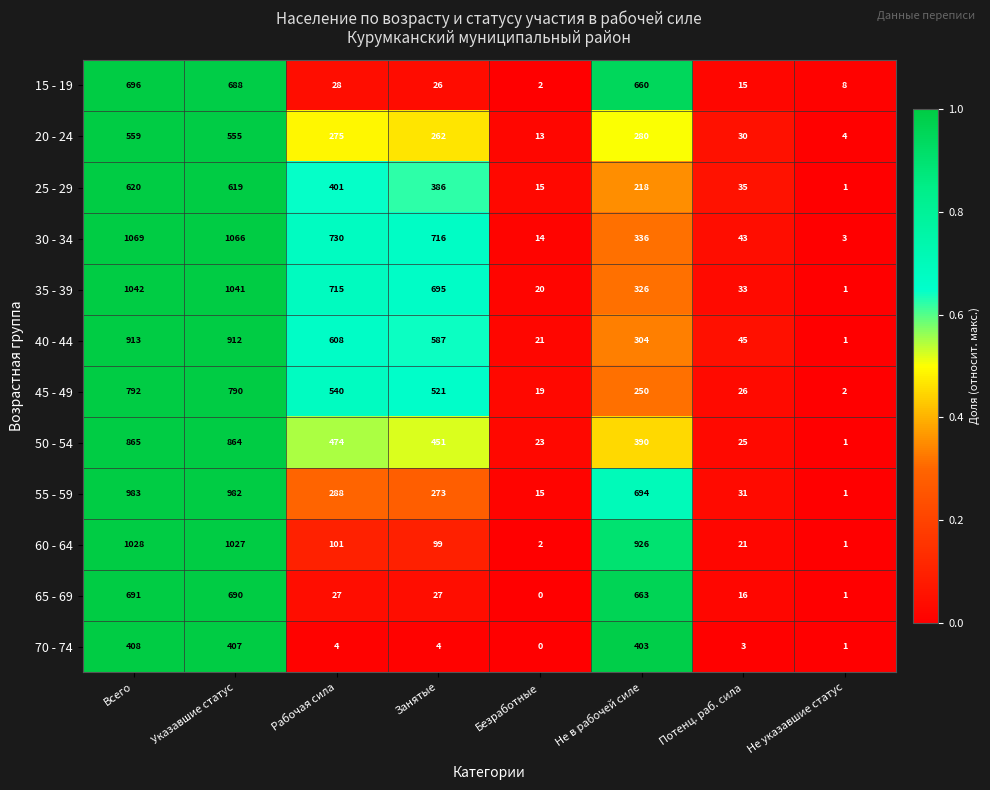

Which series has the largest total across all categories?

30 - 34